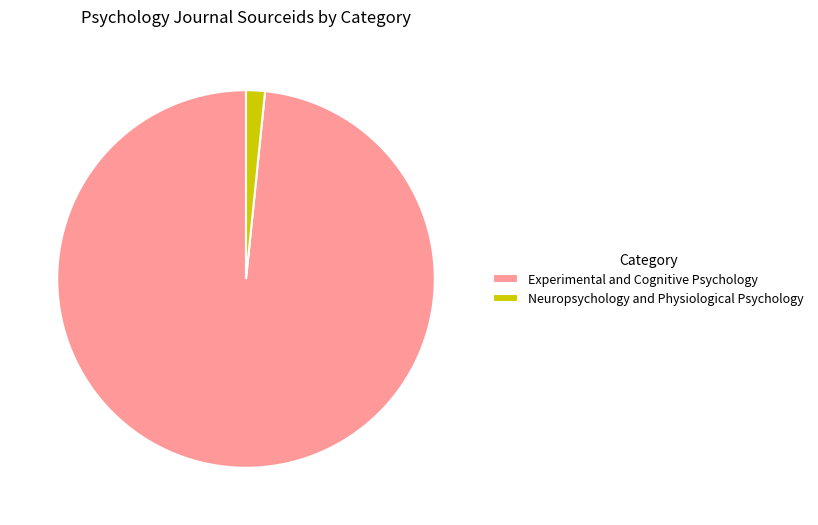

Is it true that Neuropsychology and Physiological Psychology is 2% of the pie?

True